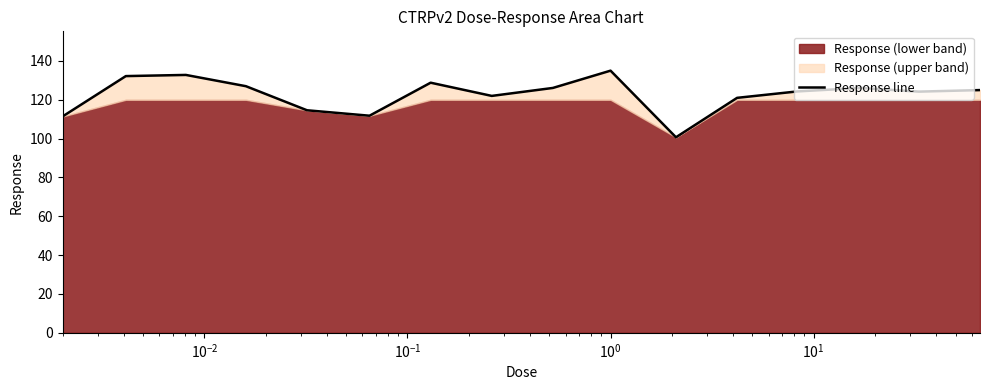

What is the highest value of the Response line series?

135.0